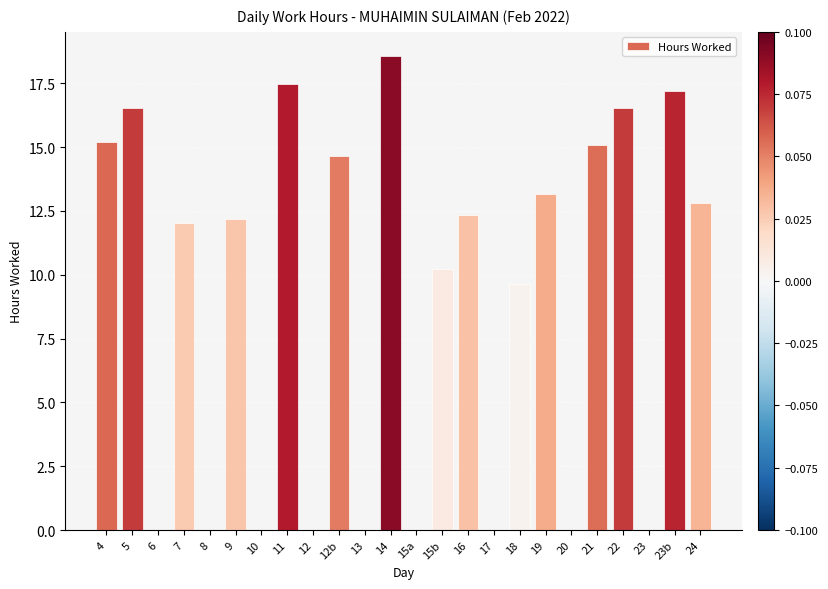

What is the sum of the values at 13 and 7?

12.0